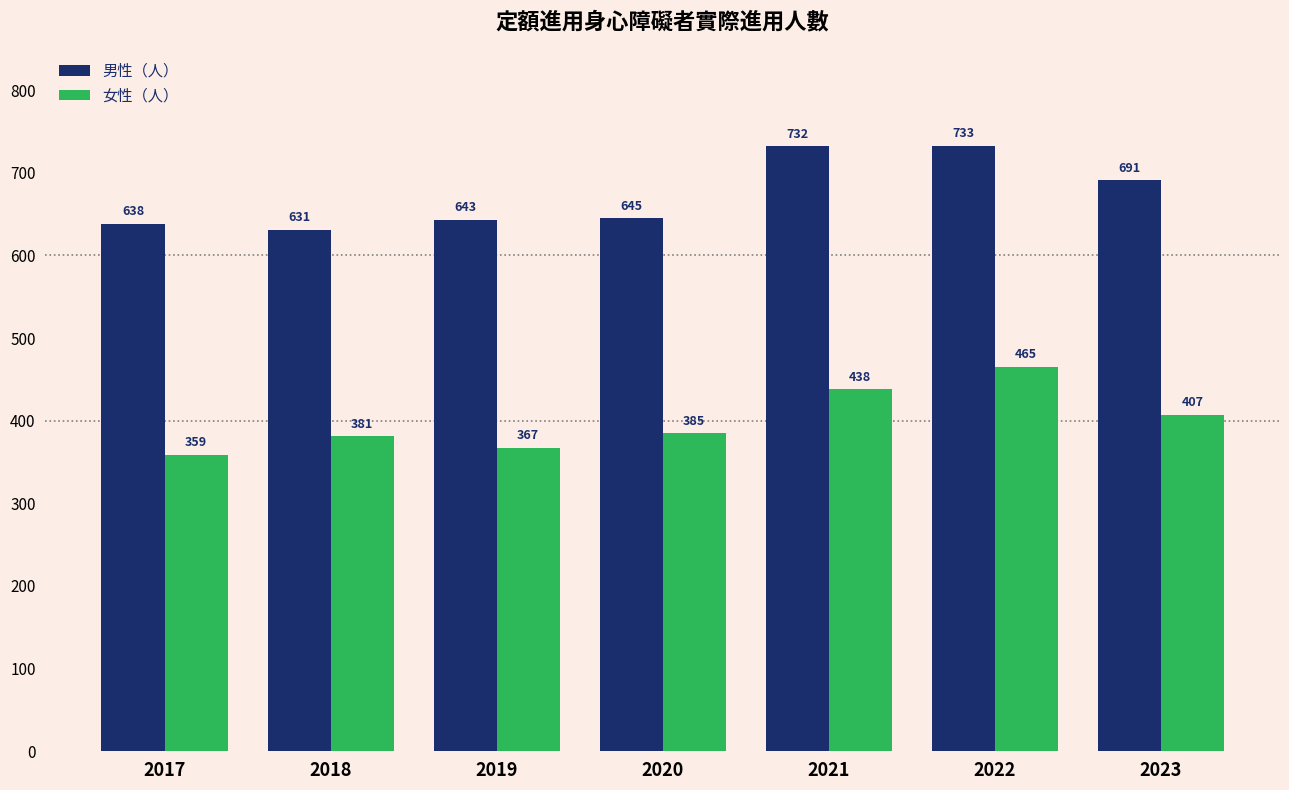

Rank the series at 2019 from lowest to highest value.

女性（人）, 男性（人）